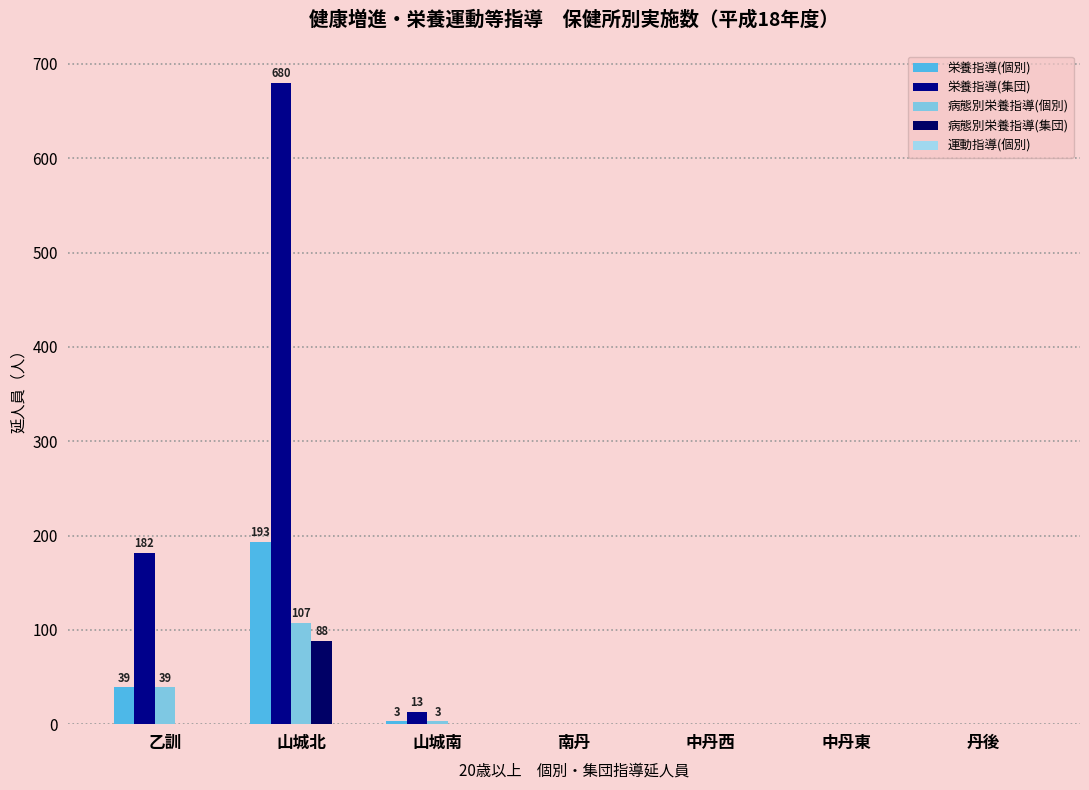

True or false: 栄養指導(集団) has a value of 0 at 丹後.

True